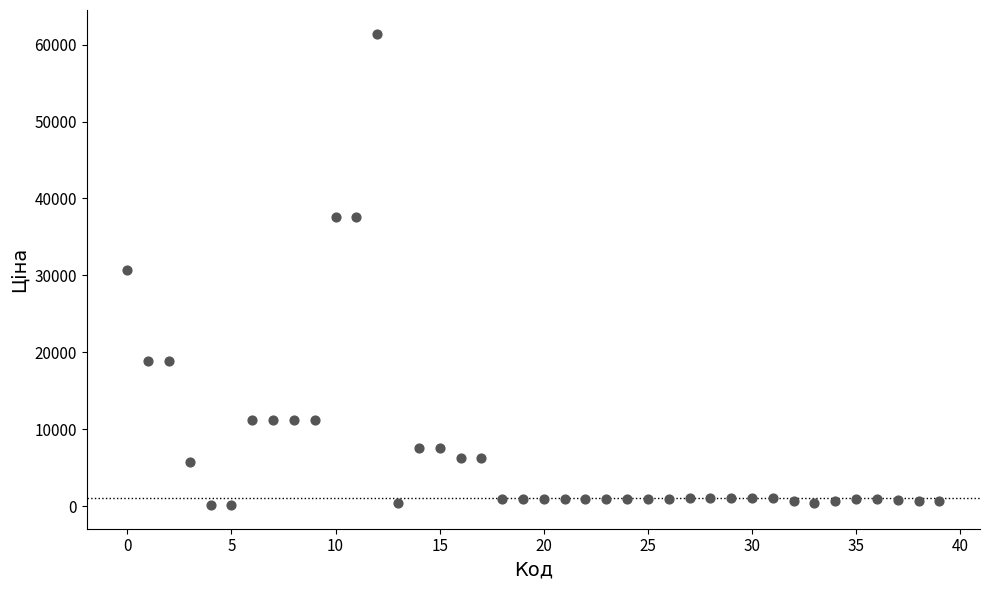

What is the range of Y values (max minus min)?

61320.2